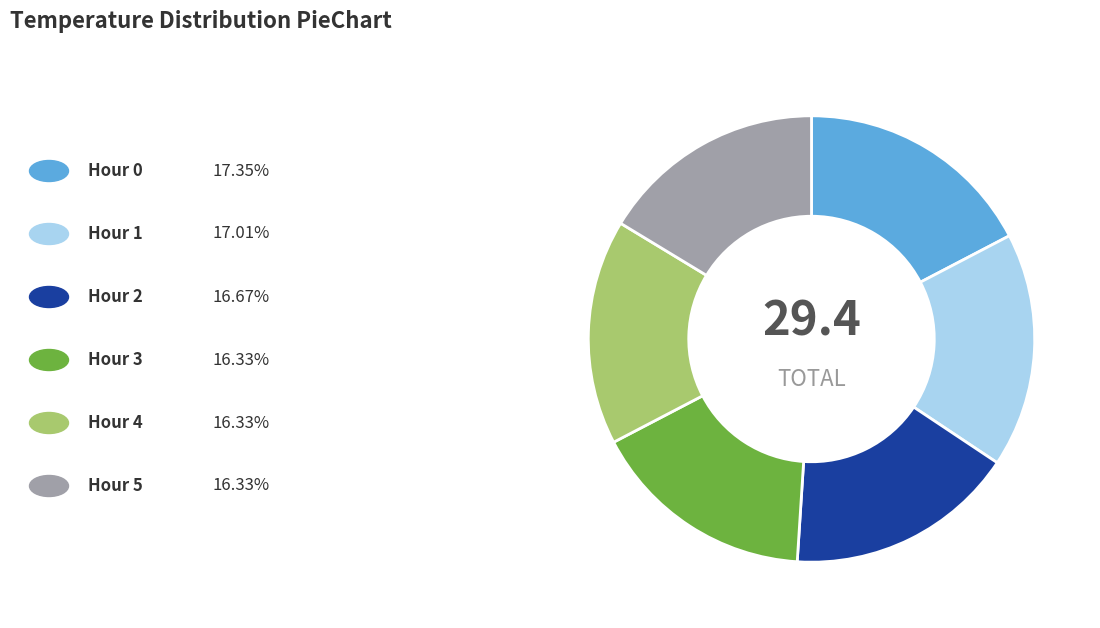

Does any single category account for the majority?

No